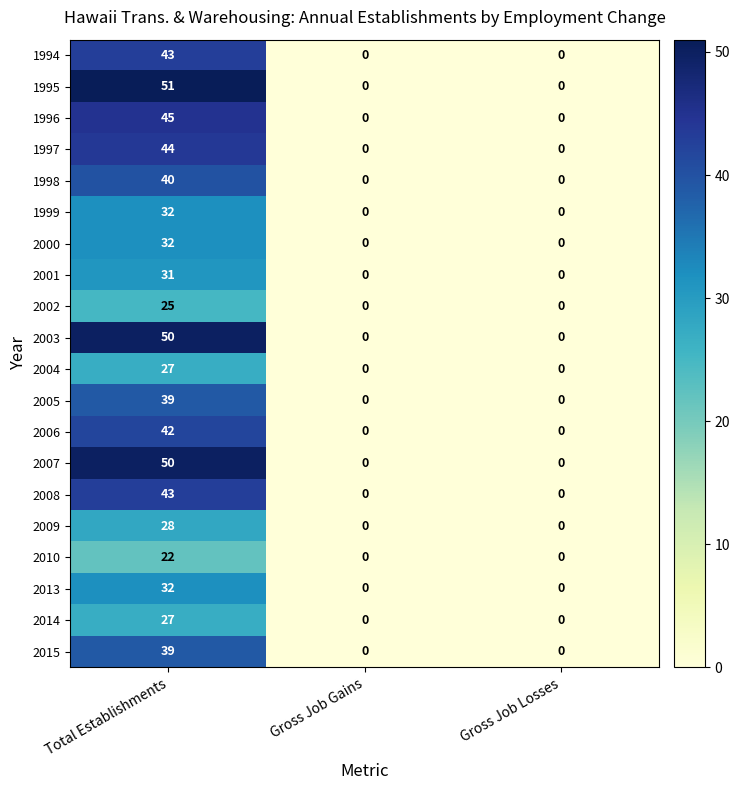

What is the average value of the 2008 series?

14